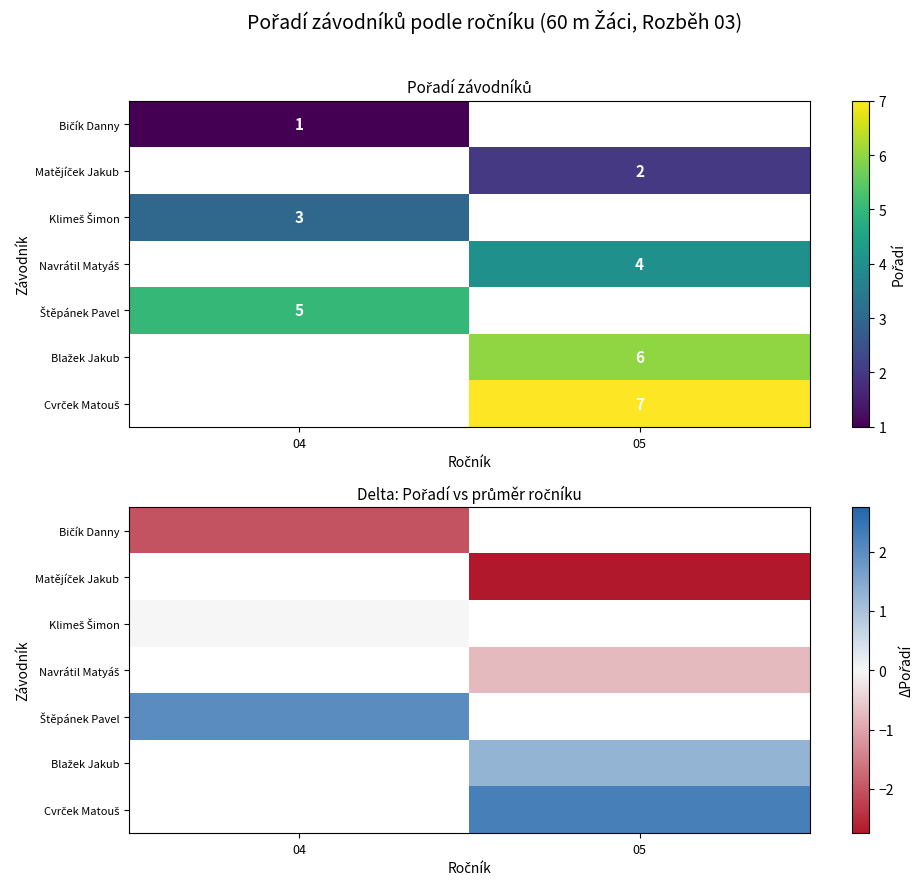

How many series are shown in this chart?

7